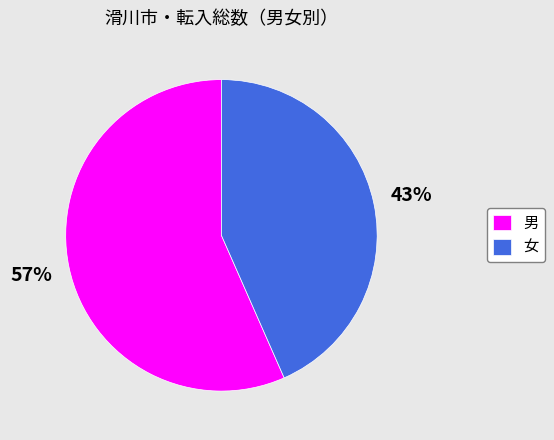

To the nearest percent, what percentage of the pie is 男?

57%